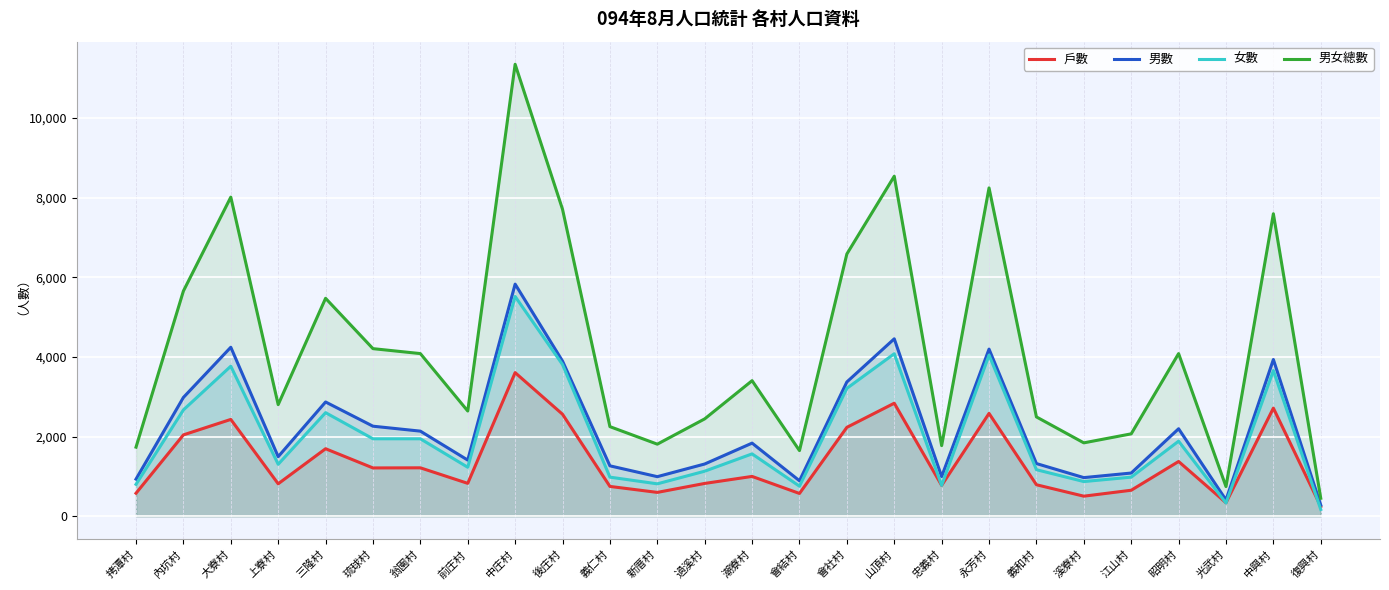

Where is 戶數 nearest to the value 1927?

內坑村